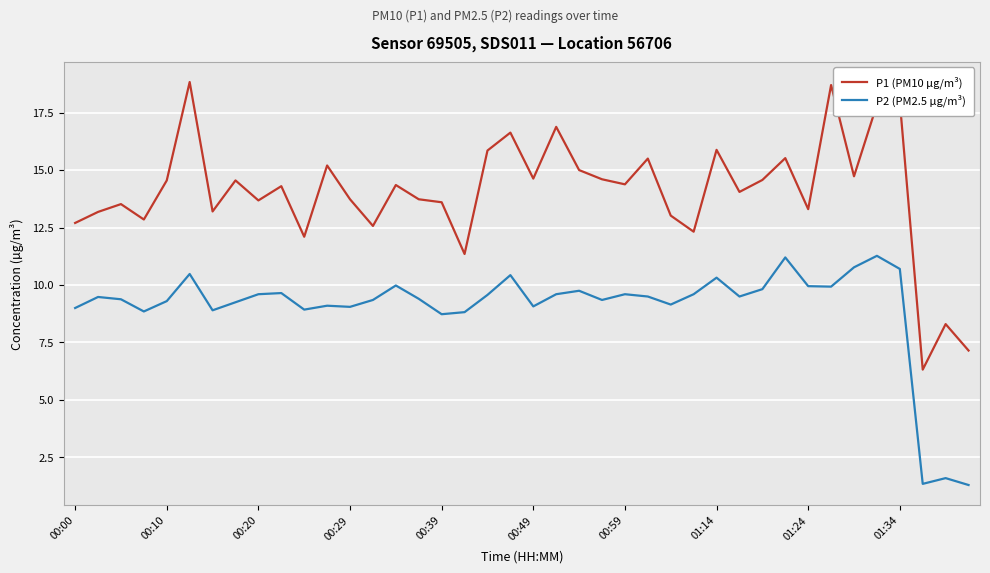

List the series in order of their peak value, highest first.

P1 (PM10 µg/m³), P2 (PM2.5 µg/m³)